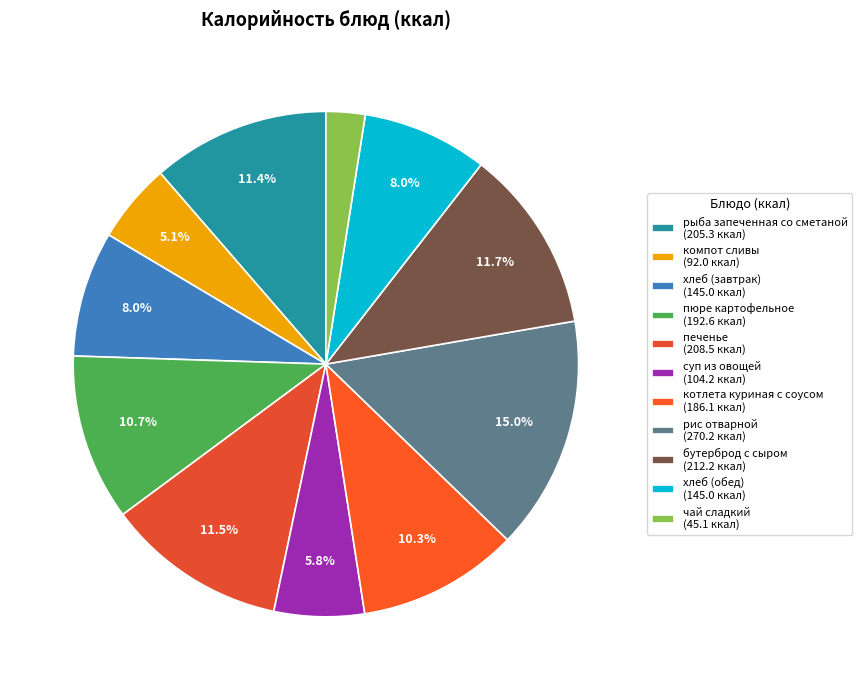

What is the ratio of the value at котлета куриная с соусом to the value at рис отварной?

0.7